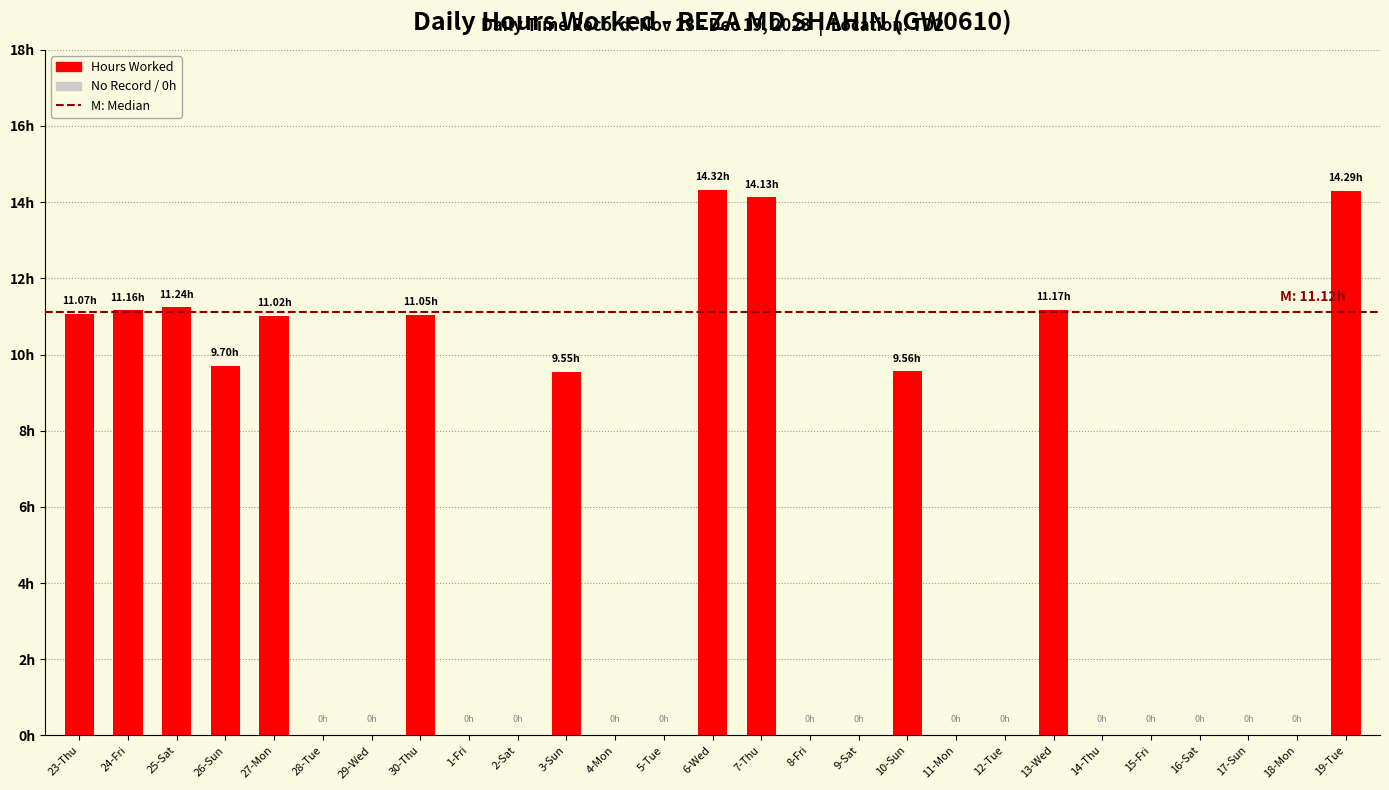

What is the difference between the second highest and second lowest values?

14.3